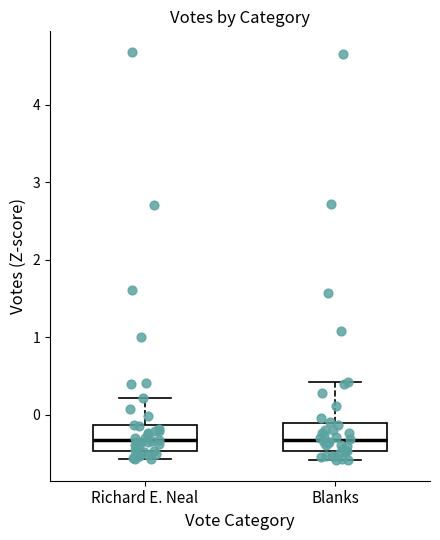

Reading left to right, read every box against the y-axis: the position of its median line, the range the box covers, and the ends of its whiskers. The values are not printed on the chart, so give them approximately, as read against the axis.

Richard E. Neal: median -0.3, box -0.5 to -0.1, whiskers -0.6 to 0.2
Blanks: median -0.3, box -0.5 to -0.1, whiskers -0.6 to 0.4